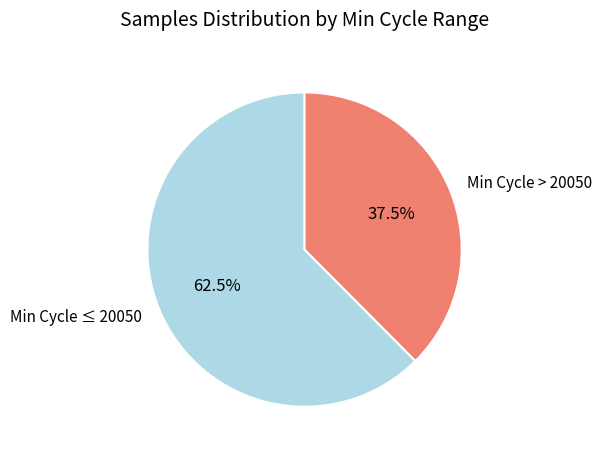

Rank the categories by value from highest to lowest.

Min Cycle ≤ 20050, Min Cycle > 20050